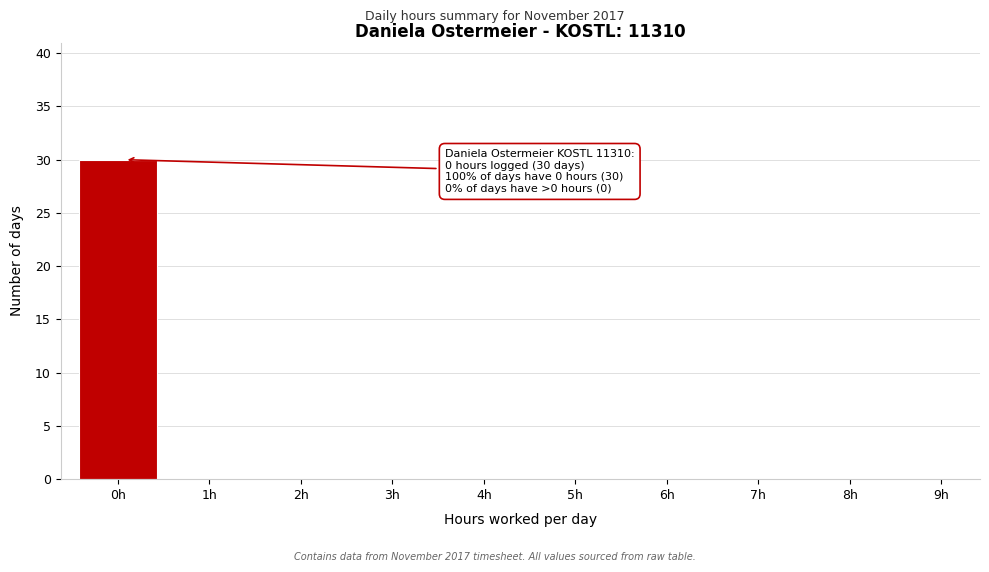

Reading left to right, list all the values displayed in this chart.

0h=30	1h=0	2h=0	3h=0	4h=0	5h=0	6h=0	7h=0	8h=0	9h=0